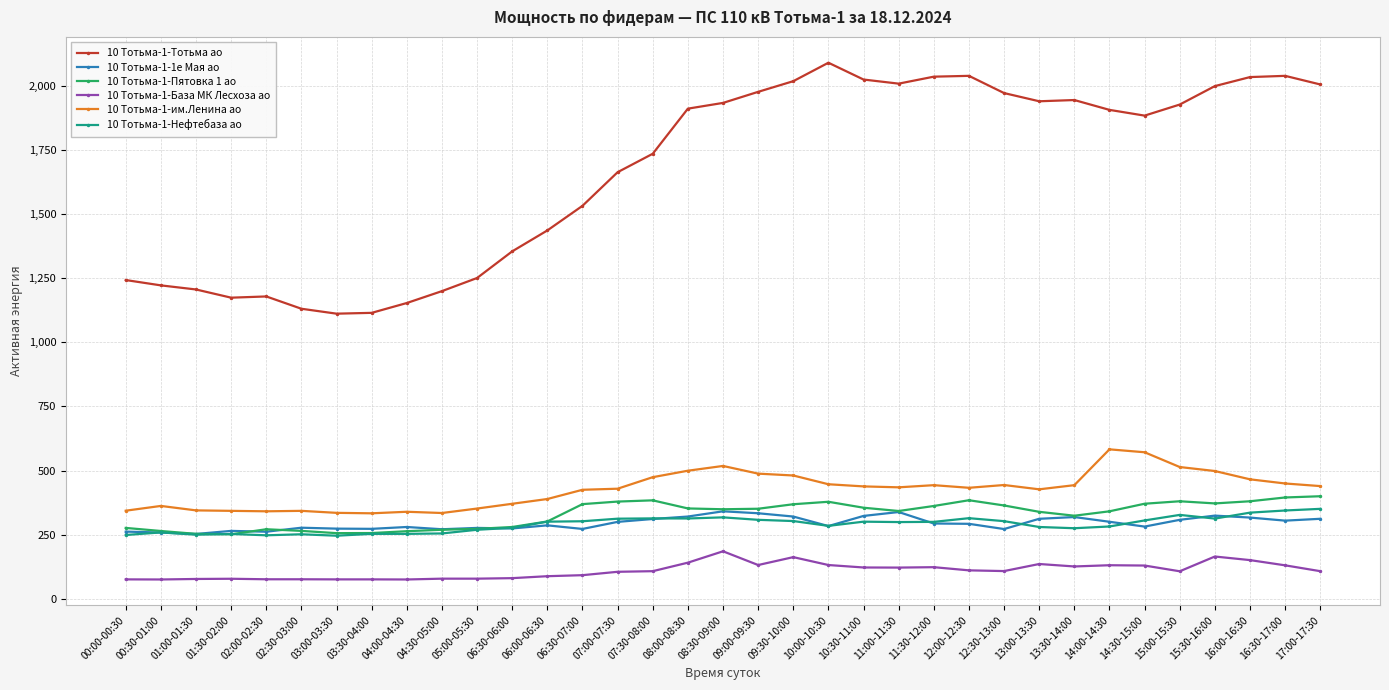

True or false: 10 Тотьма-1-Нефтебаза ао has more than 1 interior local peaks.

True